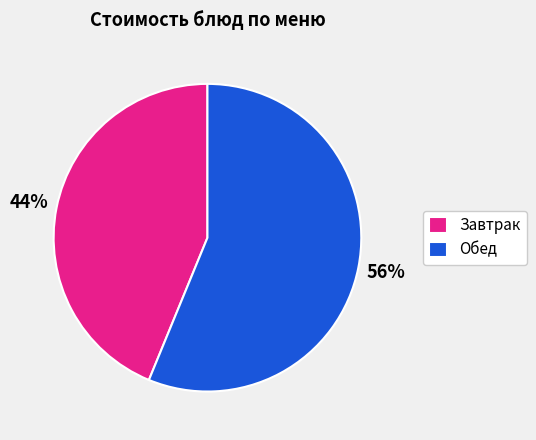

Approximately how many times larger is the value at Завтрак compared to Обед?

0.8